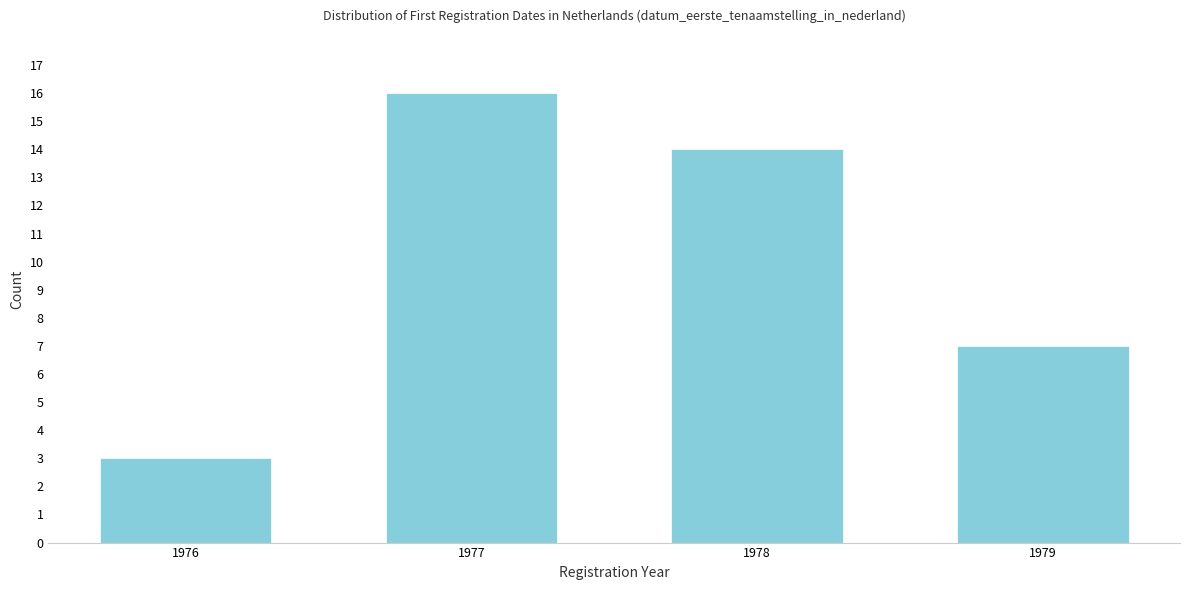

Reading left to right, what are all the values shown in this chart?

1976=3	1977=16	1978=14	1979=7